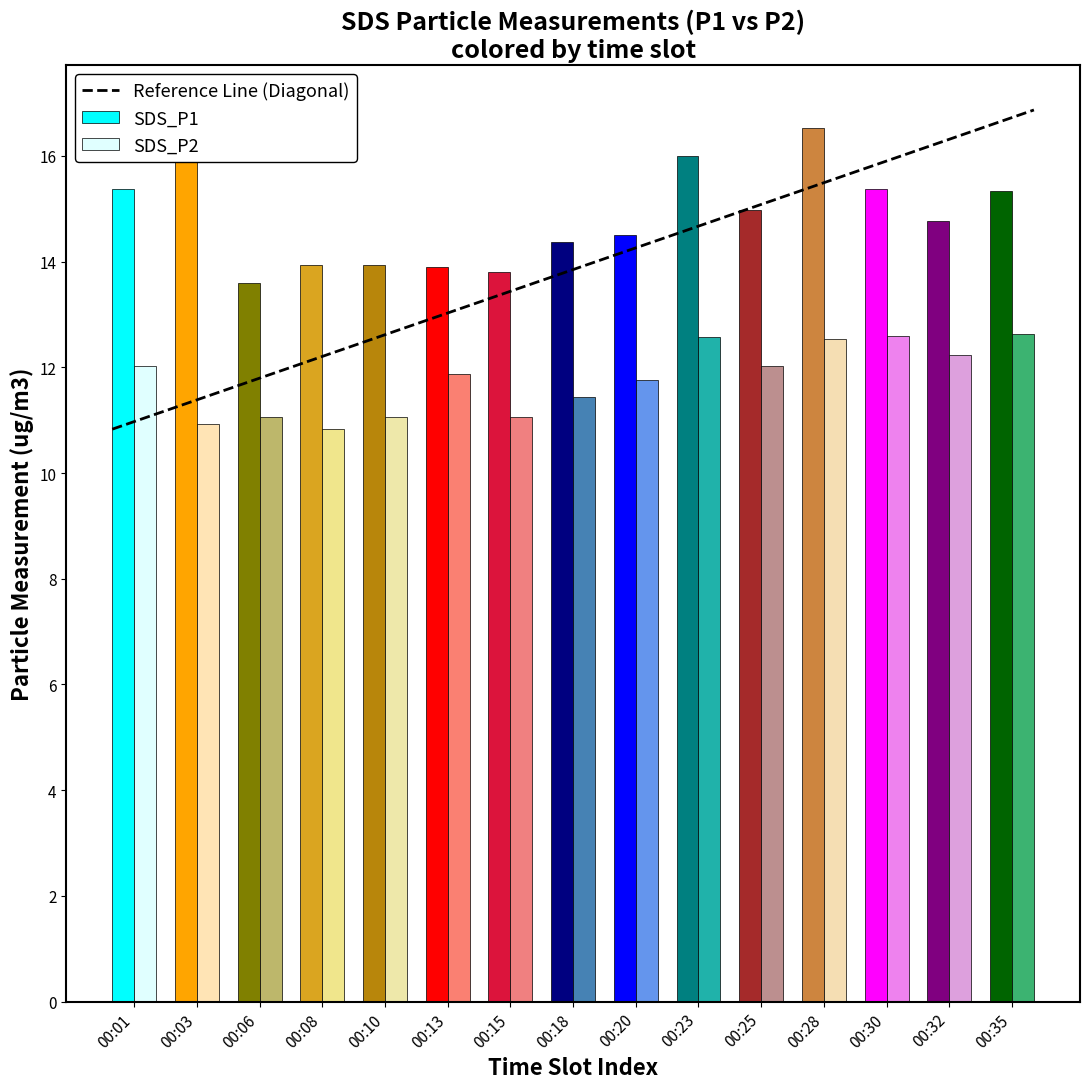

The SDS_P2 series shows 7.1 at 00:01. True or false?

False